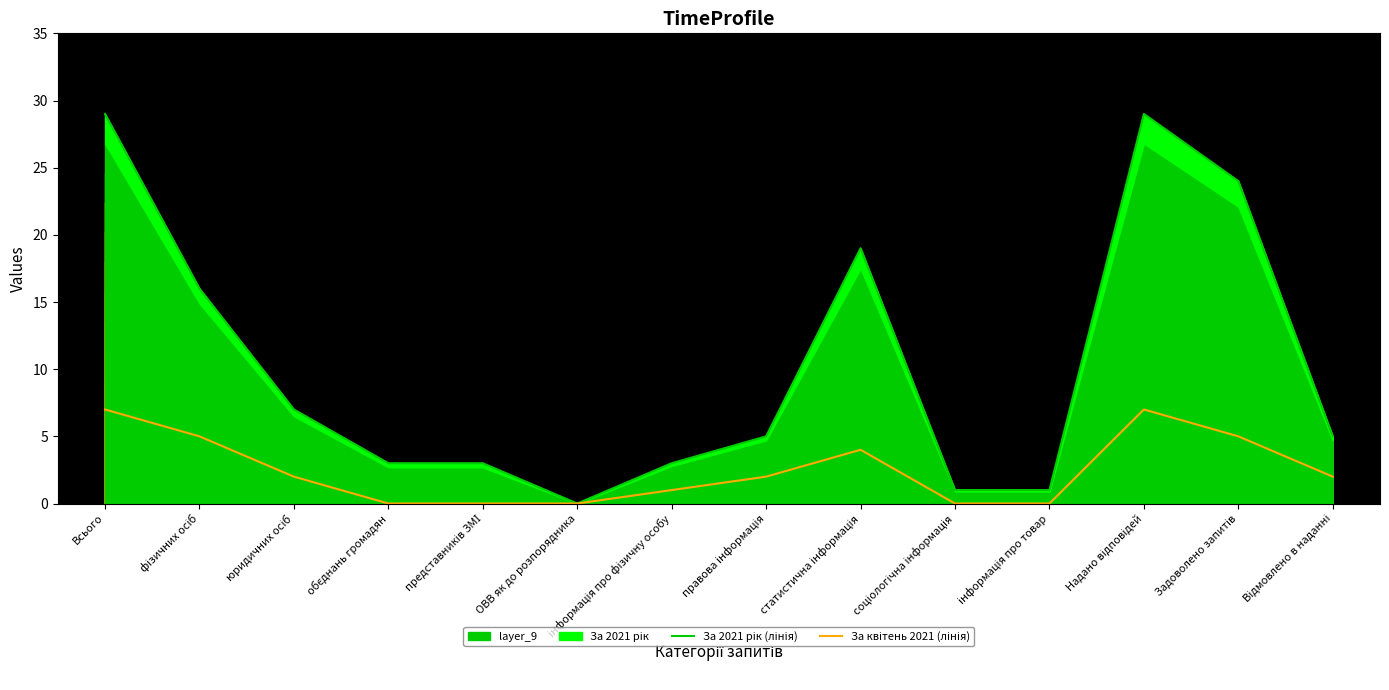

At which label is За 2021 рік (лінія) closest to 14?

фізичних осіб